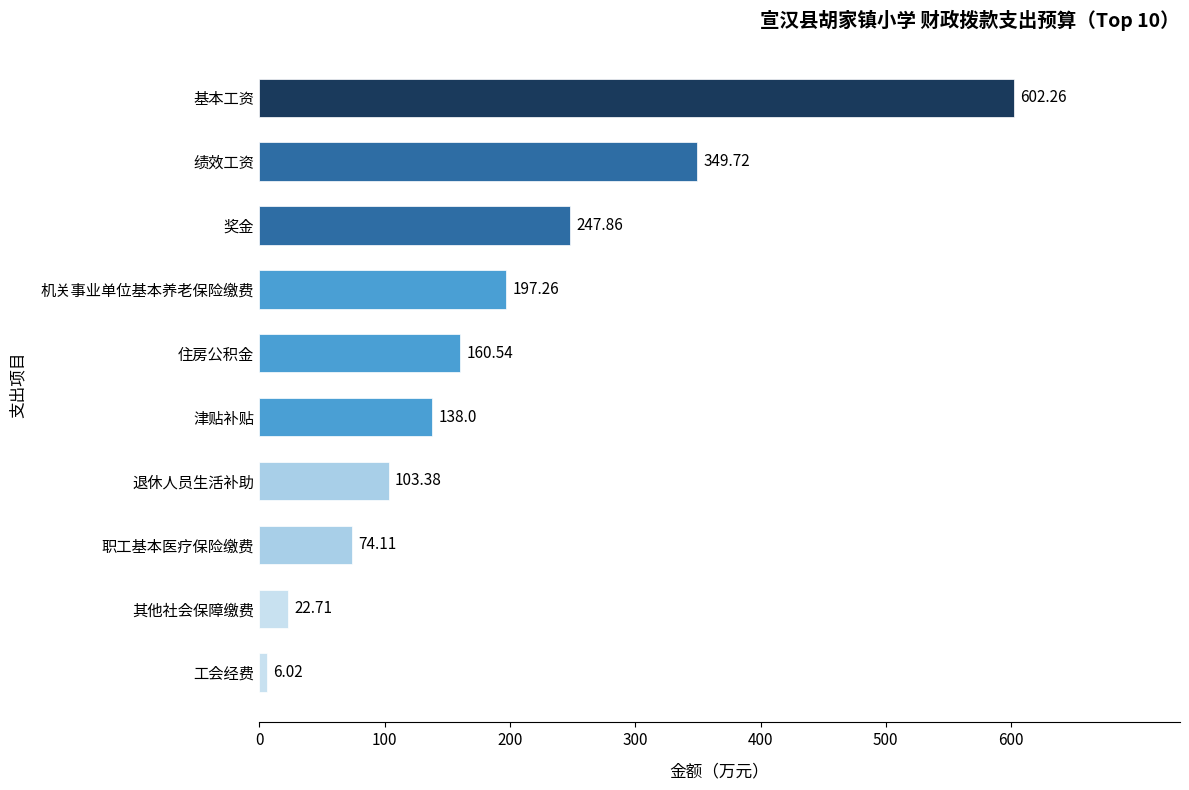

At which label is the value closest to 304?

绩效工资